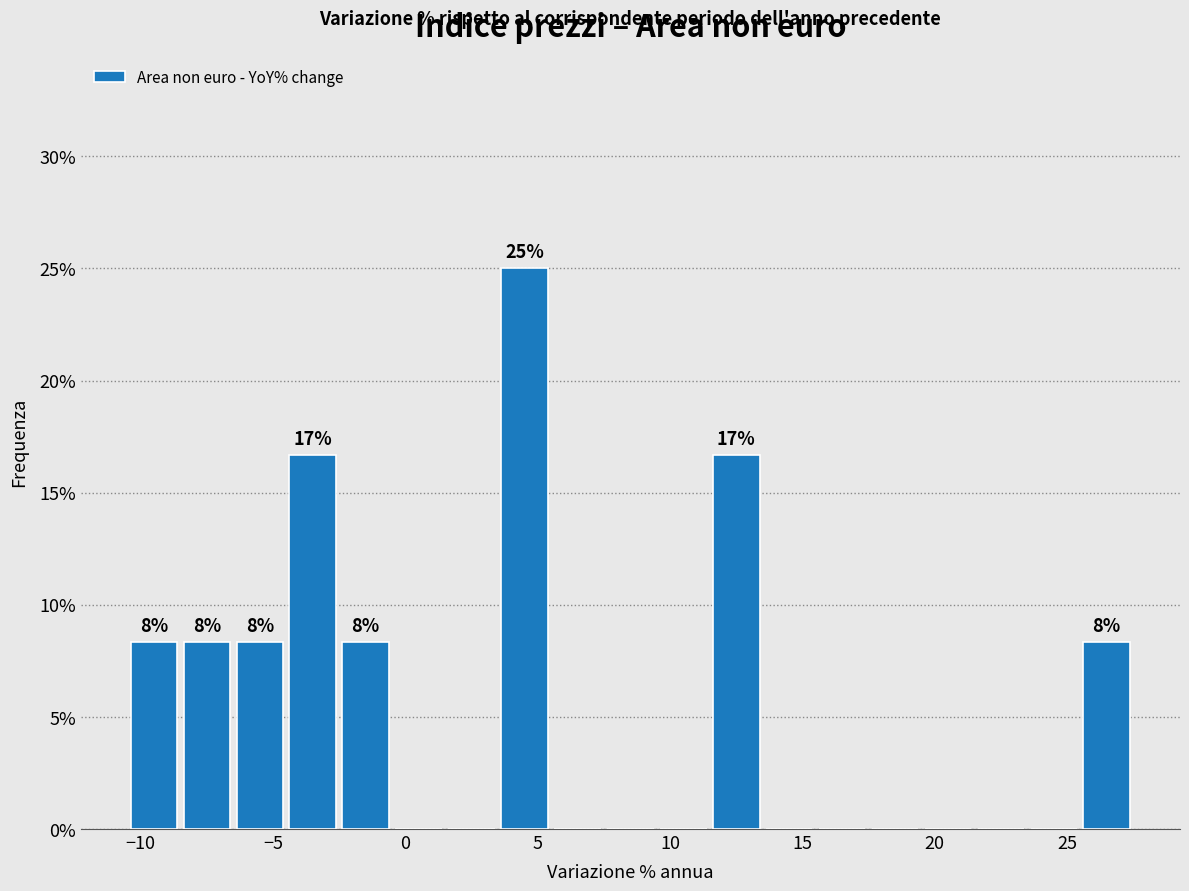

Which range on the x-axis has the tallest bar?

3.5 to 5.5